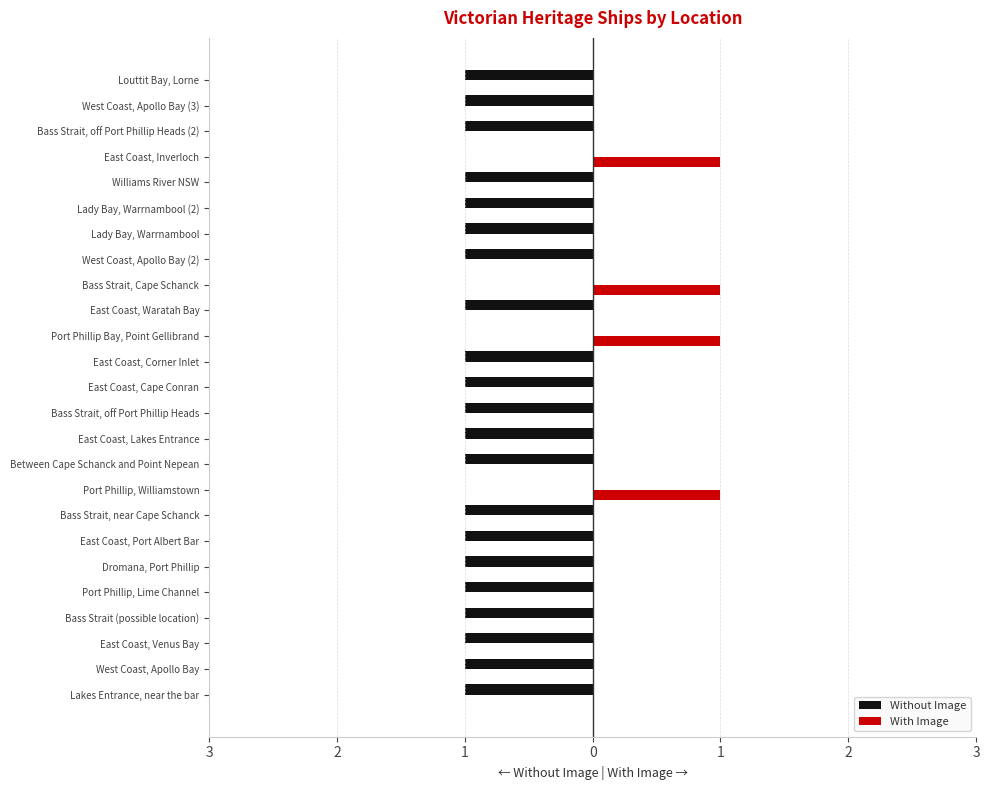

Reading left to right, extract all data points from this chart.

Without Image: -1	-1	-1	-1	-1	-1	-1	-1	0	-1	-1	-1	-1	-1	0	-1	0	-1	-1	-1	-1	0	-1	-1	-1
With Image: 0	0	0	0	0	0	0	0	1	0	0	0	0	0	1	0	1	0	0	0	0	1	0	0	0